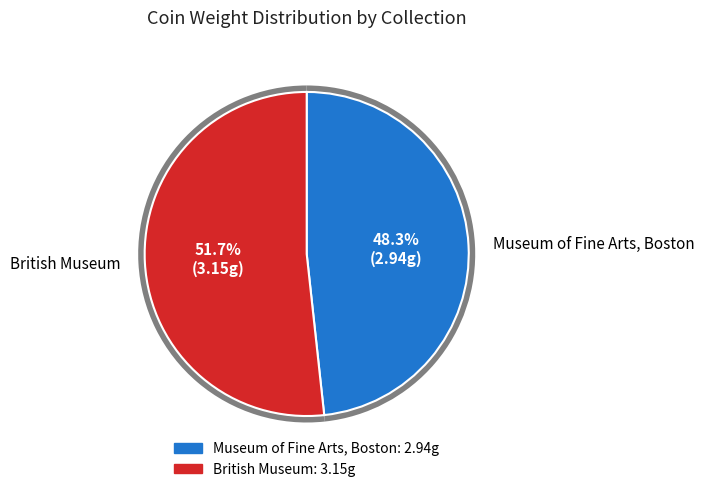

What percentage is the Museum of Fine Arts, Boston slice, to the nearest percent?

48%